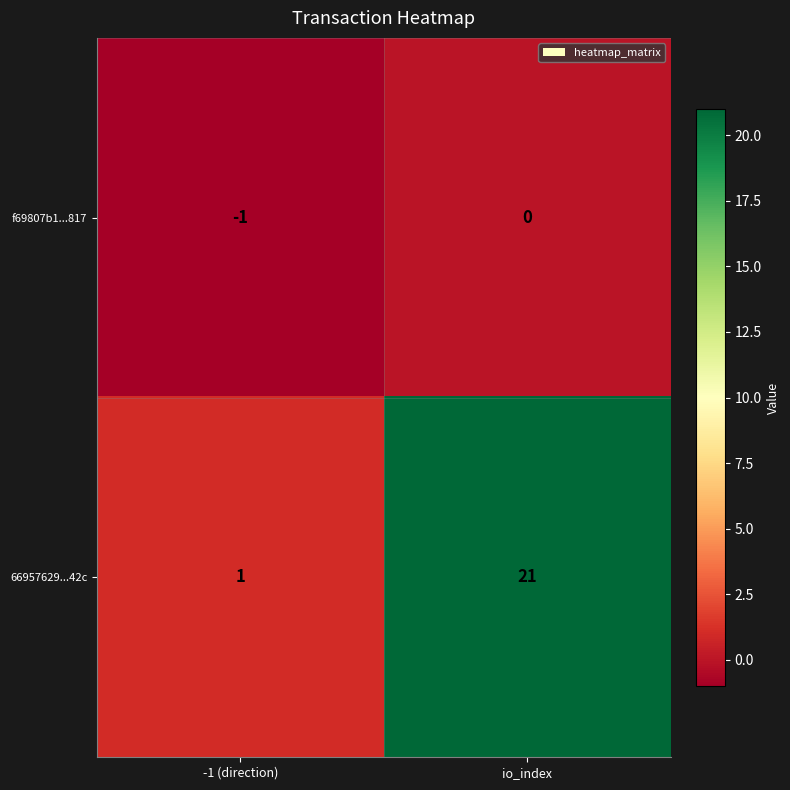

Reading right to left, what are all the values shown in this chart?

f69807b1...817: 0	-1
66957629...42c: 21	1